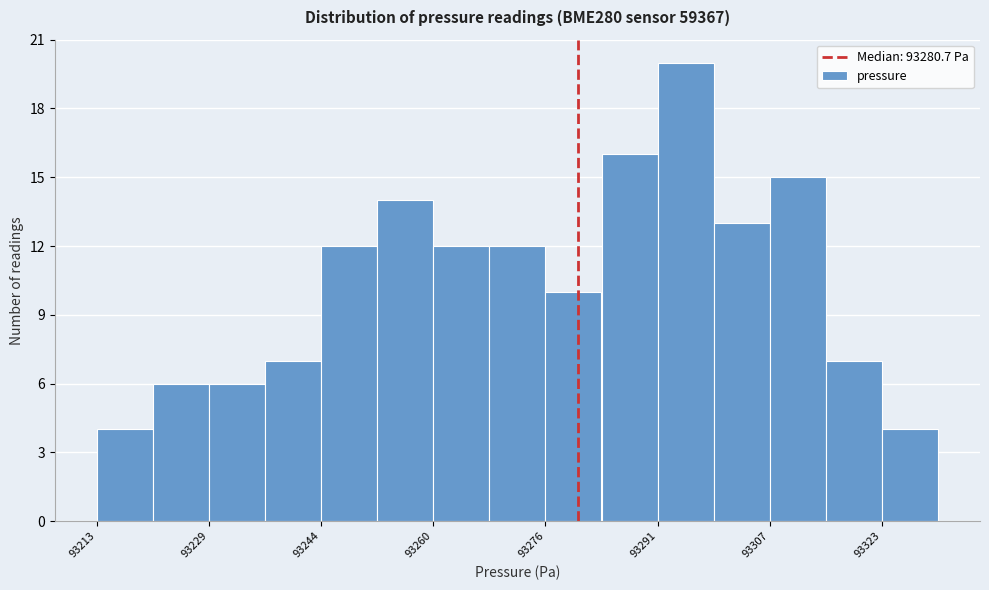

Around what value on the x-axis is the tallest bar? Give the approximate position of its centre, as read against the axis.

93296